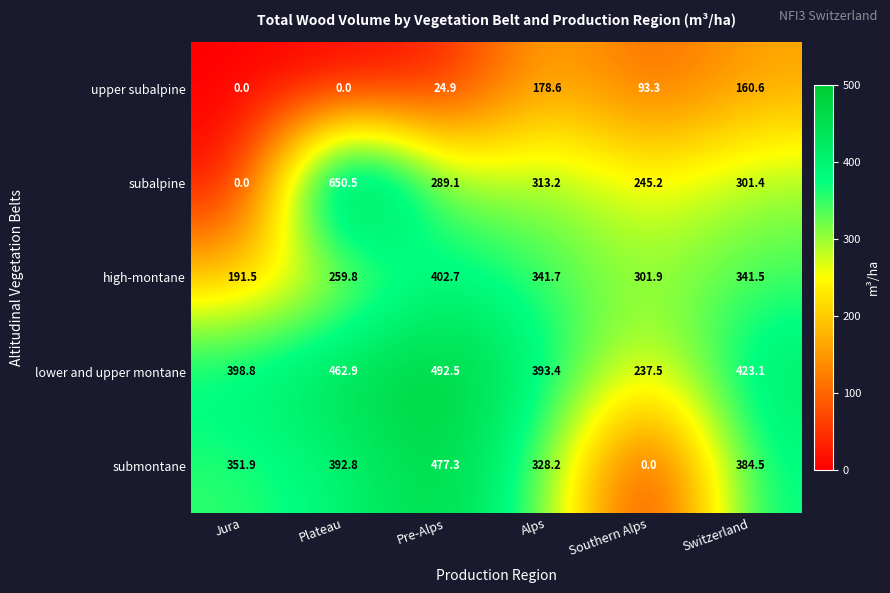

What is the difference between the highest and lowest values at Southern Alps?

301.9